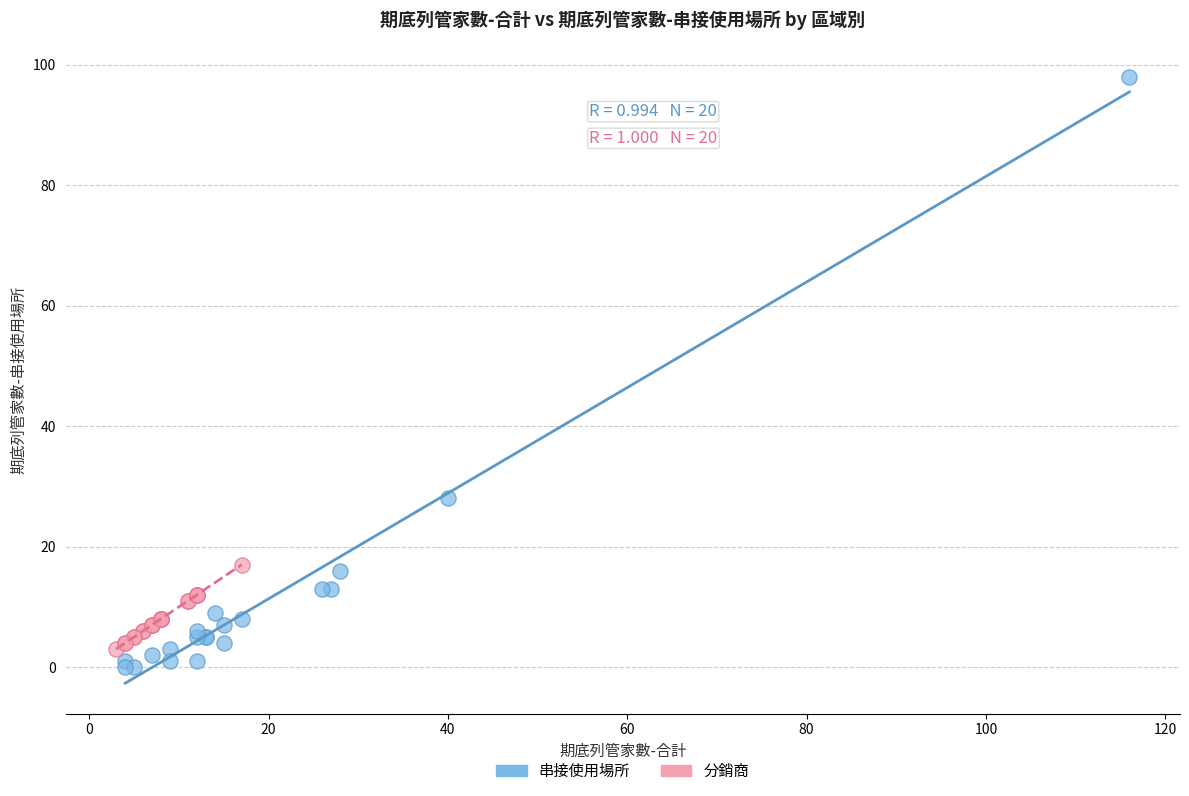

Which series contains the highest Y value?

串接使用場所